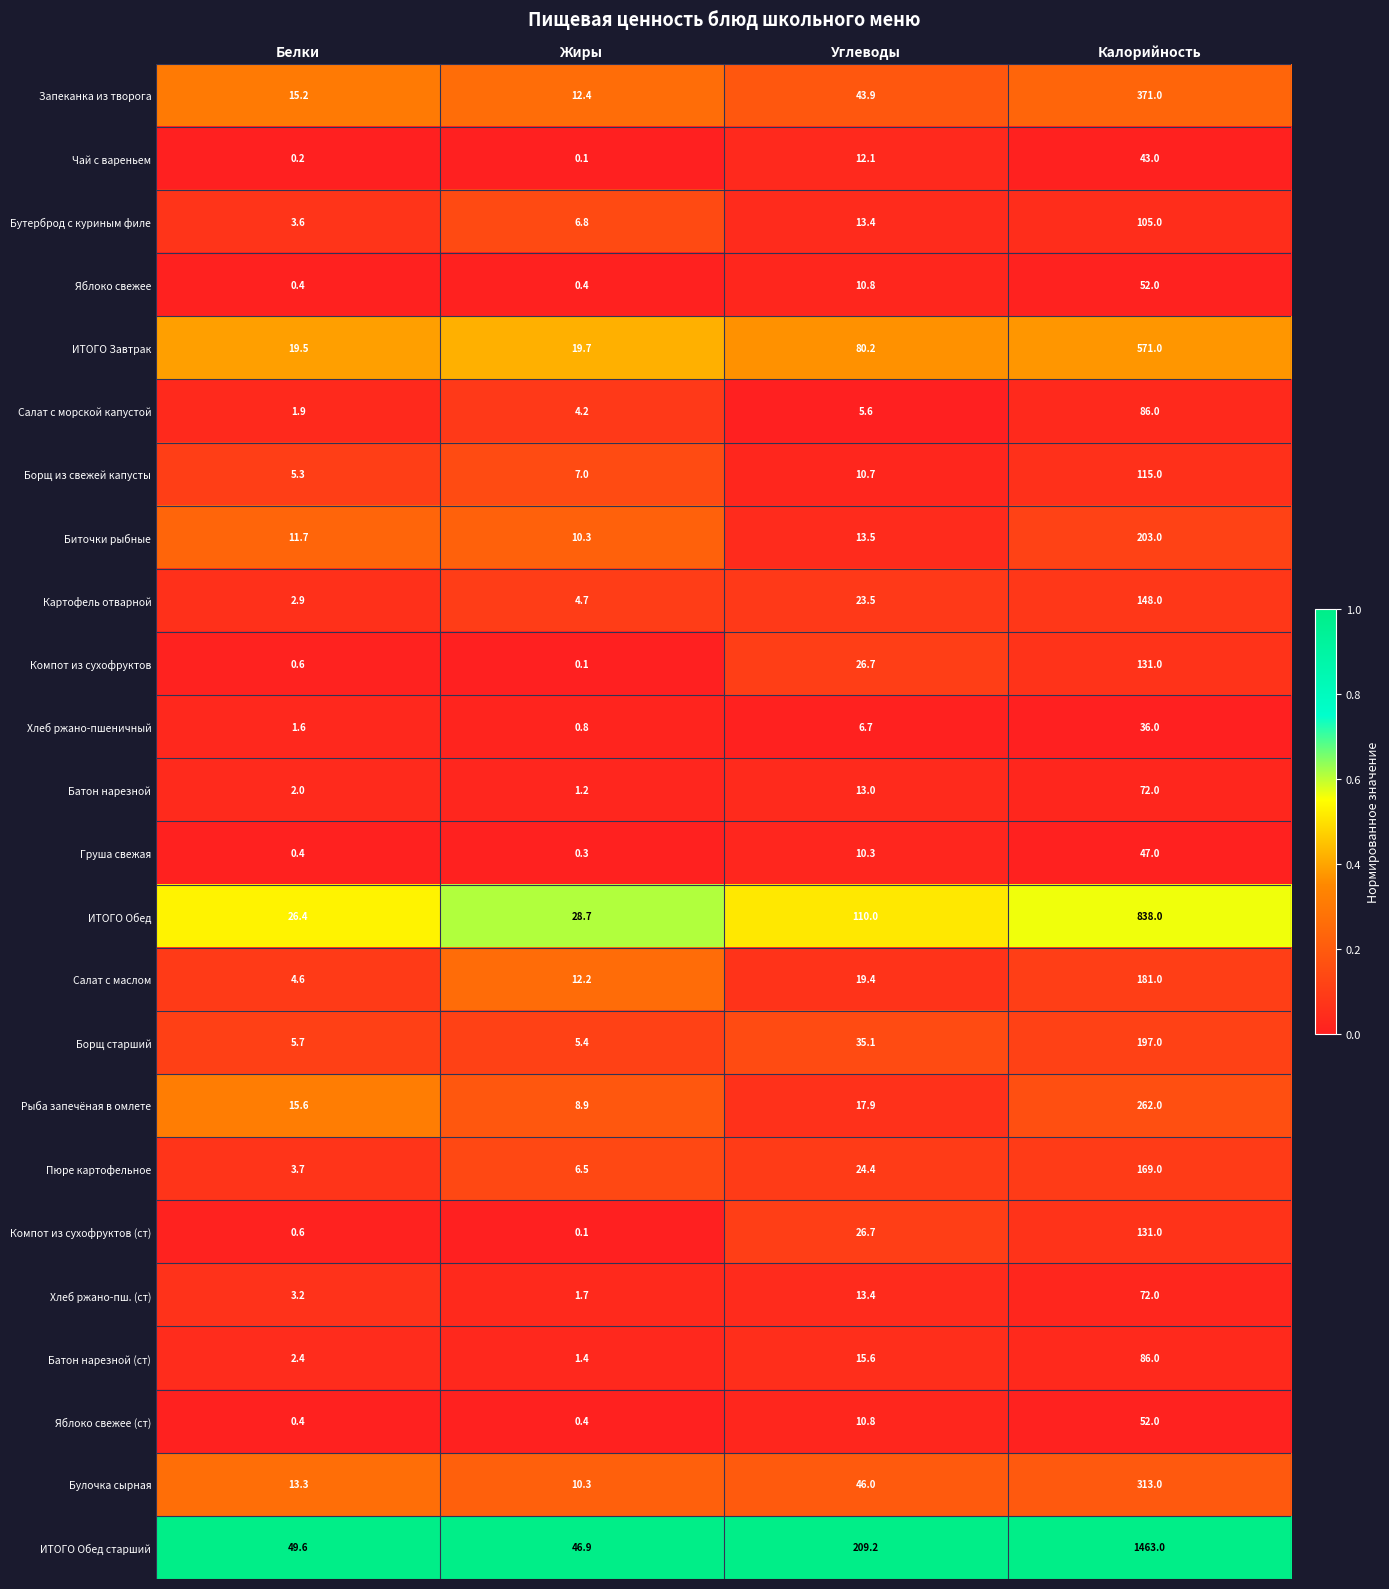

What is the average value of the ИТОГО Обед старший series?

442.2